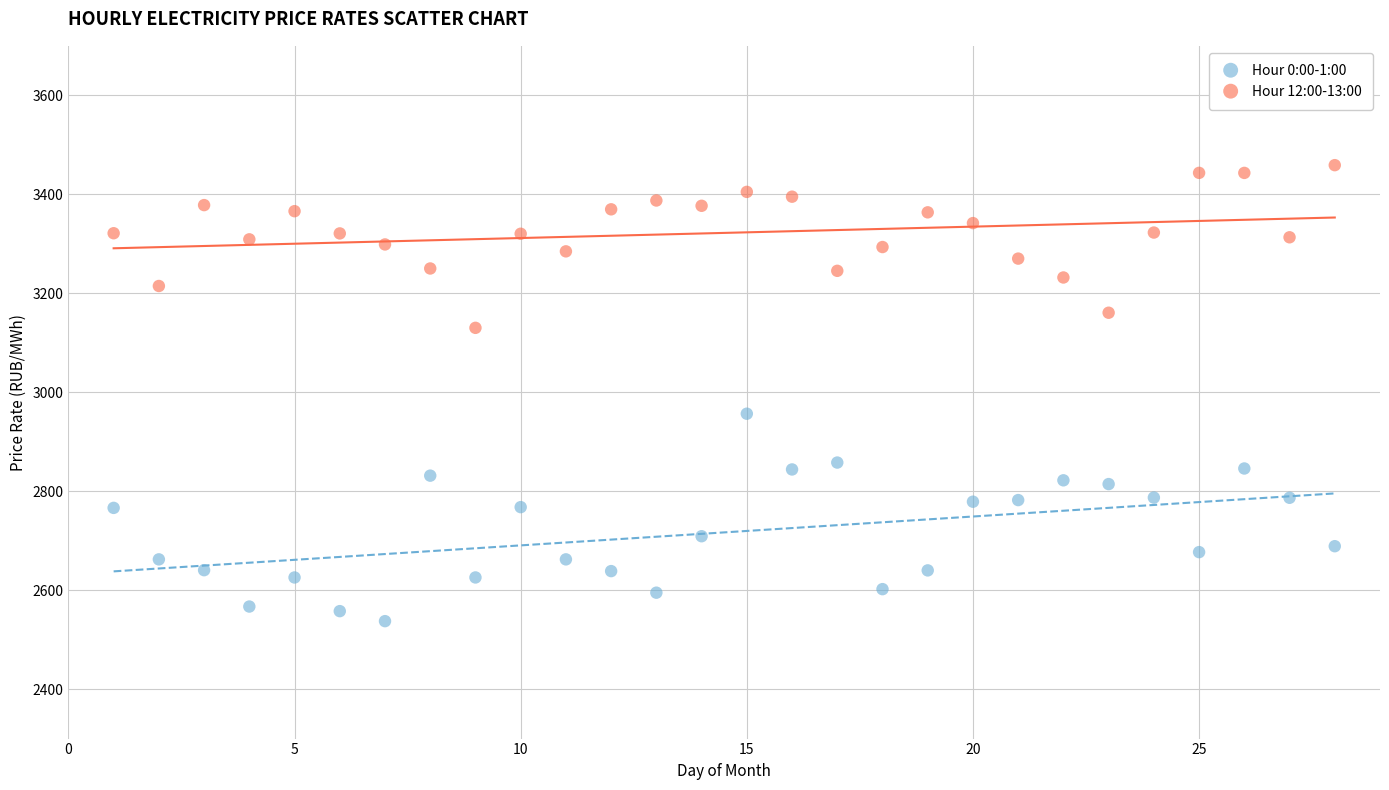

Which series contains the lowest Y value?

Hour 0:00-1:00